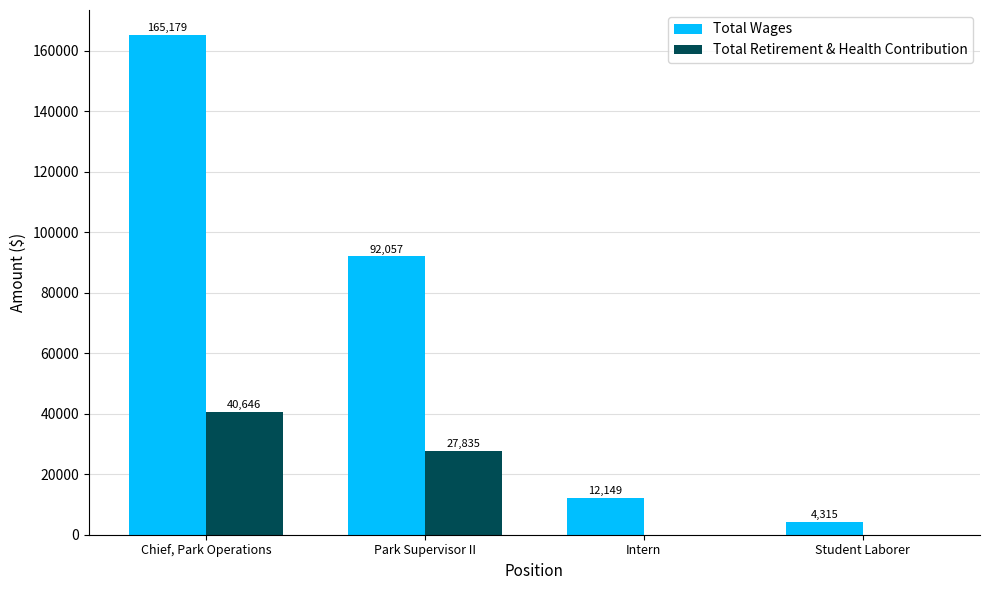

Does the chart contain stacked bars?

No